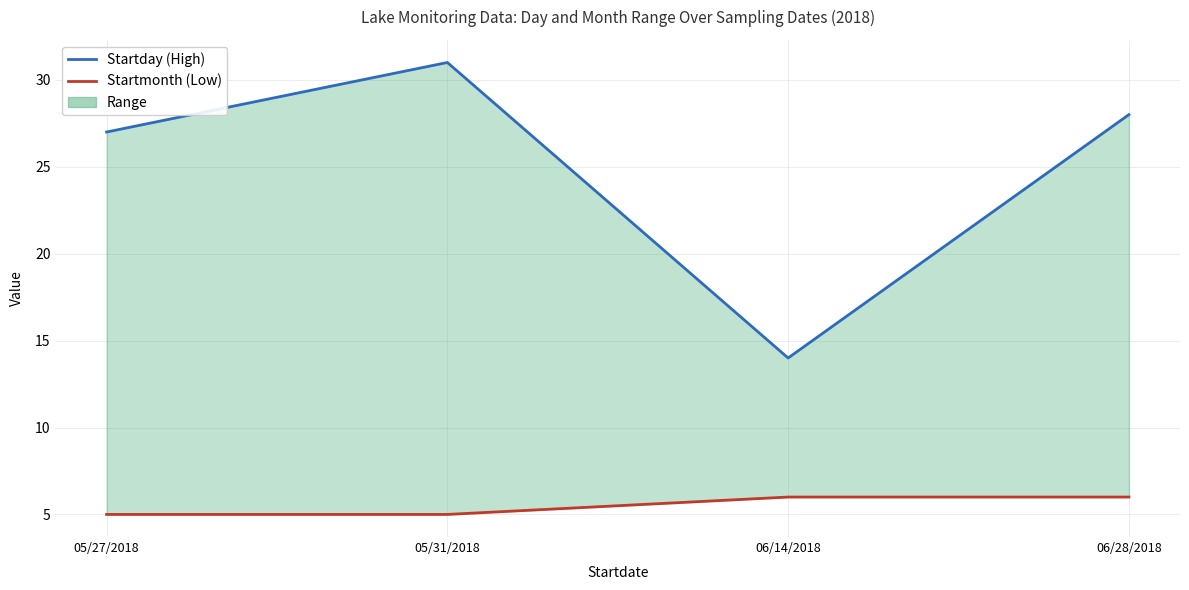

True or false: Startday (High) and Startmonth (Low) intersect in this chart.

False